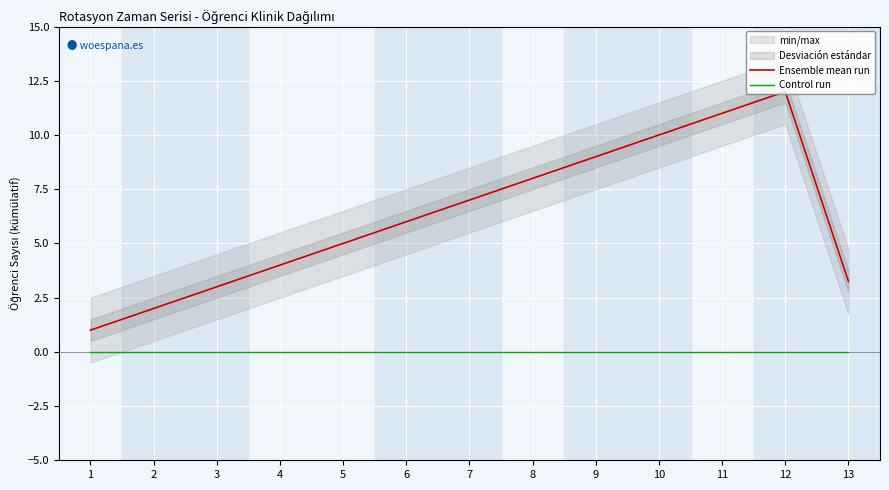

Which category has the highest value in the Control run series?

1